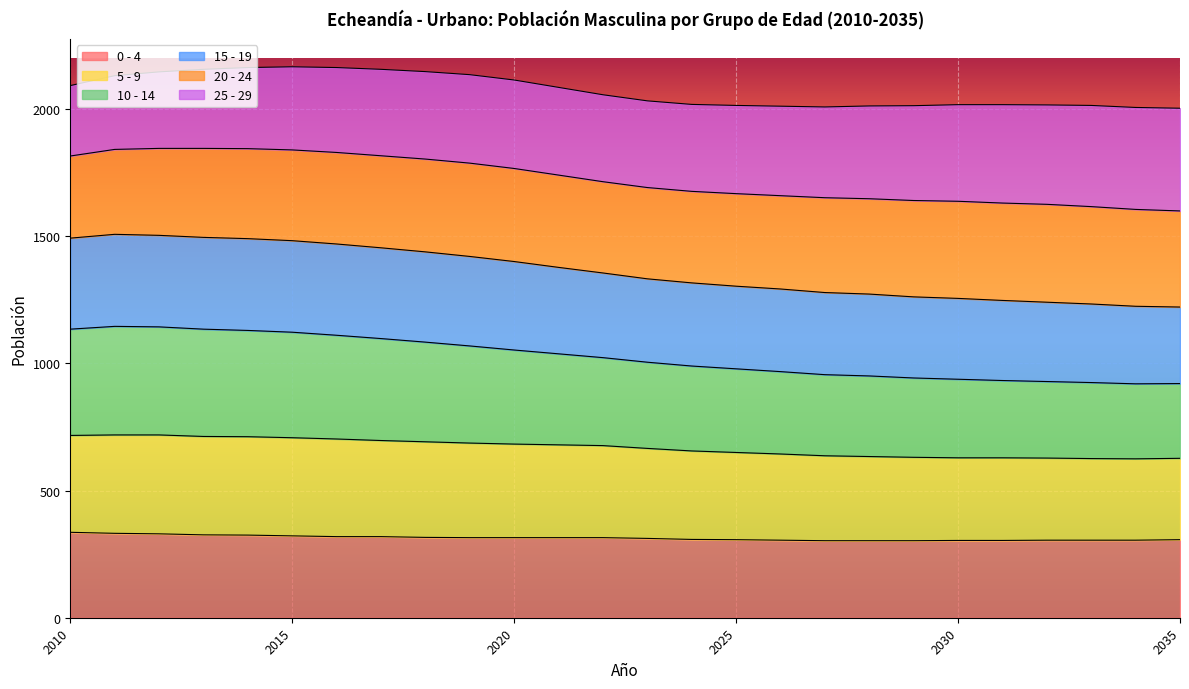

What is the maximum value for 0 - 4?

336